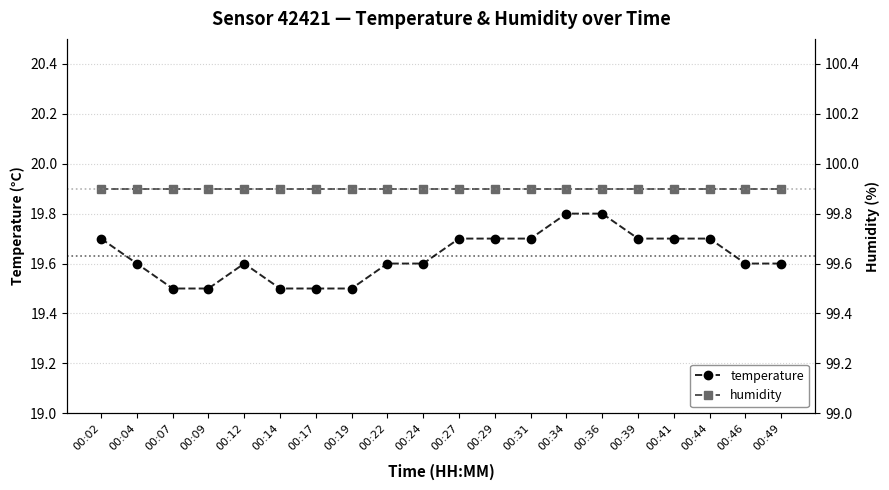

The value of temperature at 00:24 is 5.0. True or false?

False